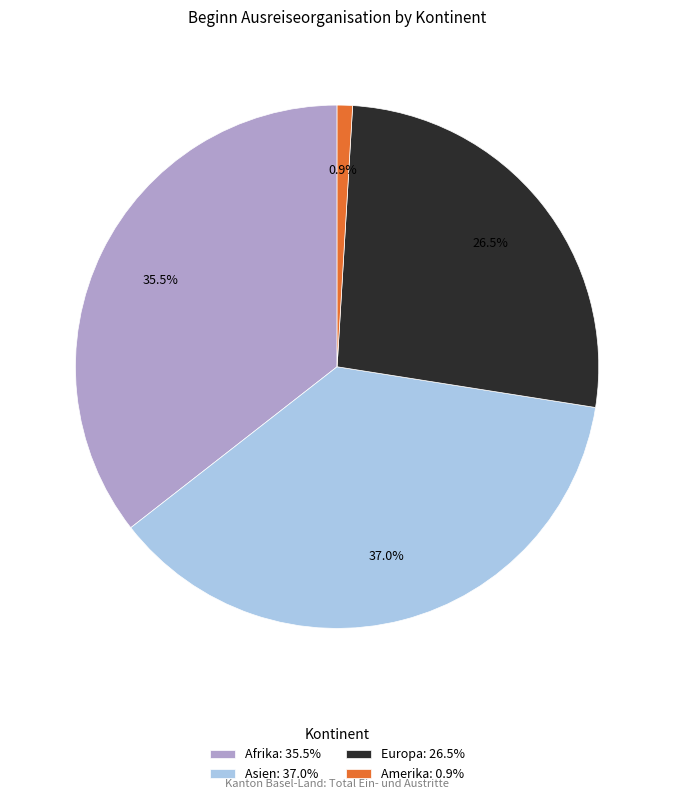

Which category has the biggest portion of the pie?

Asien: 37.0%